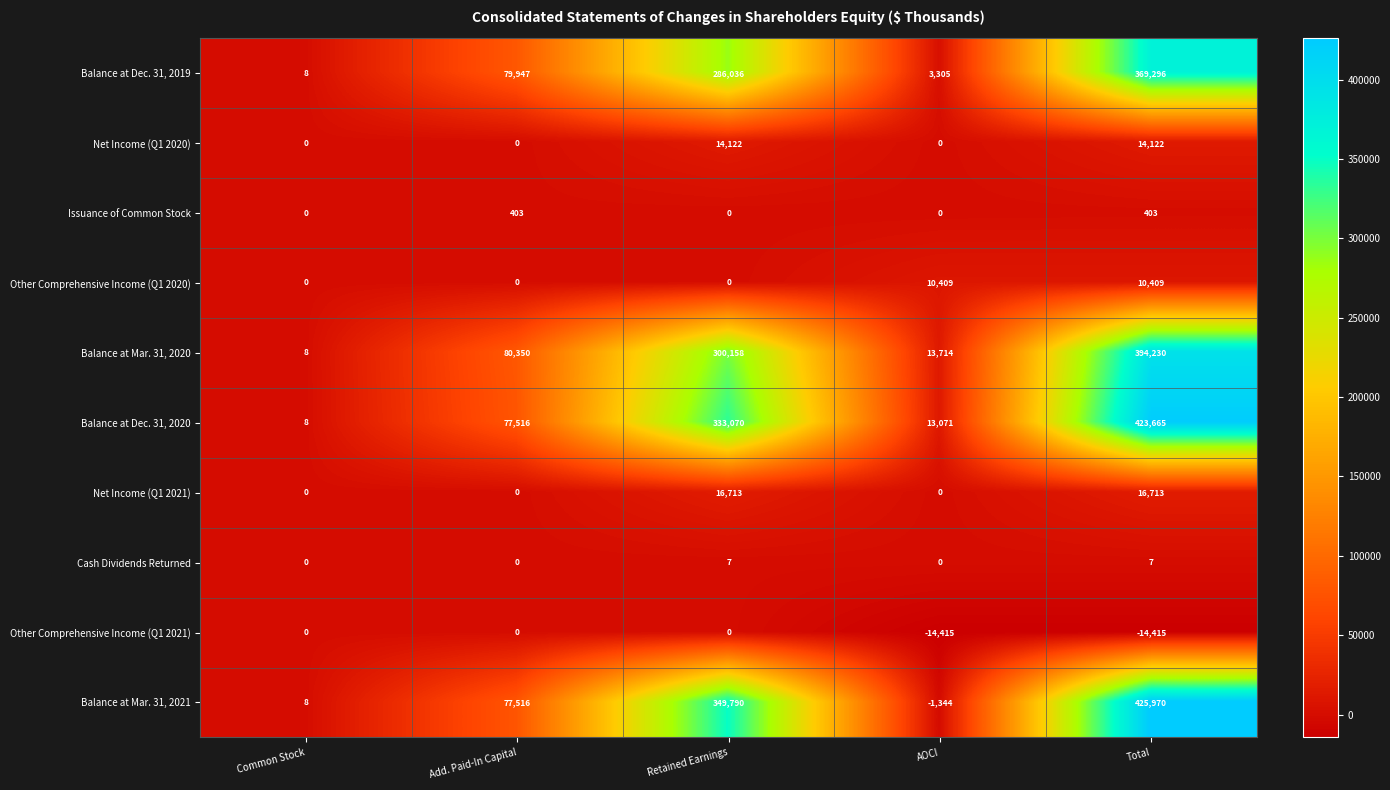

Count the Issuance of Common Stock values in the range 0 to 403.

5